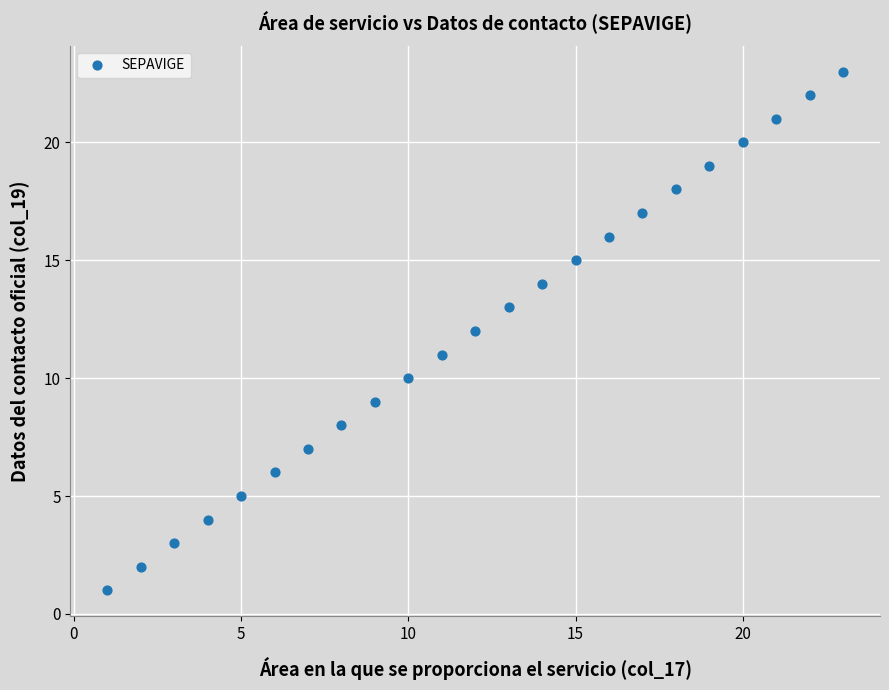

What is the range of X values (max minus min)?

22